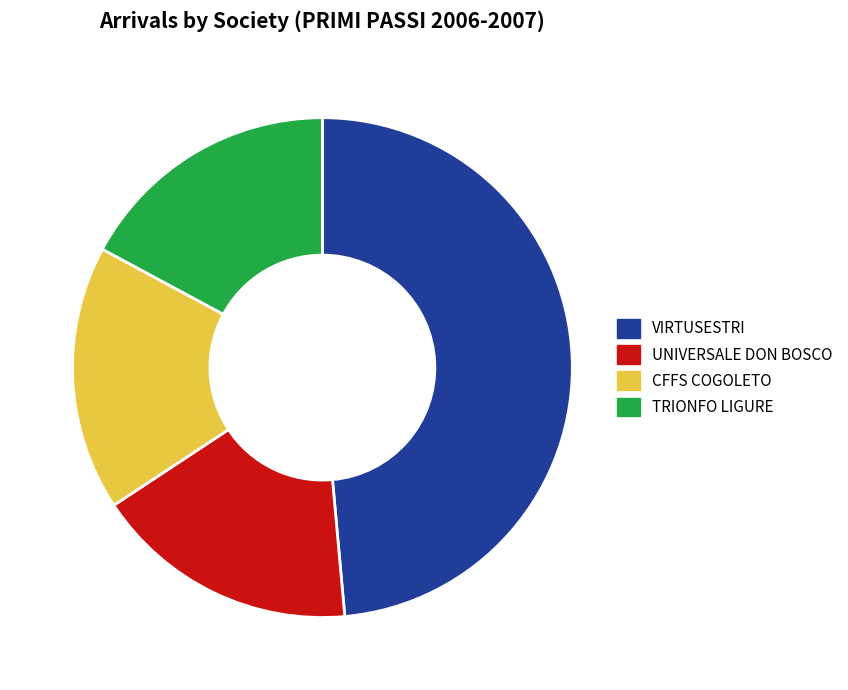

Which has a higher value, TRIONFO LIGURE or VIRTUSESTRI?

VIRTUSESTRI